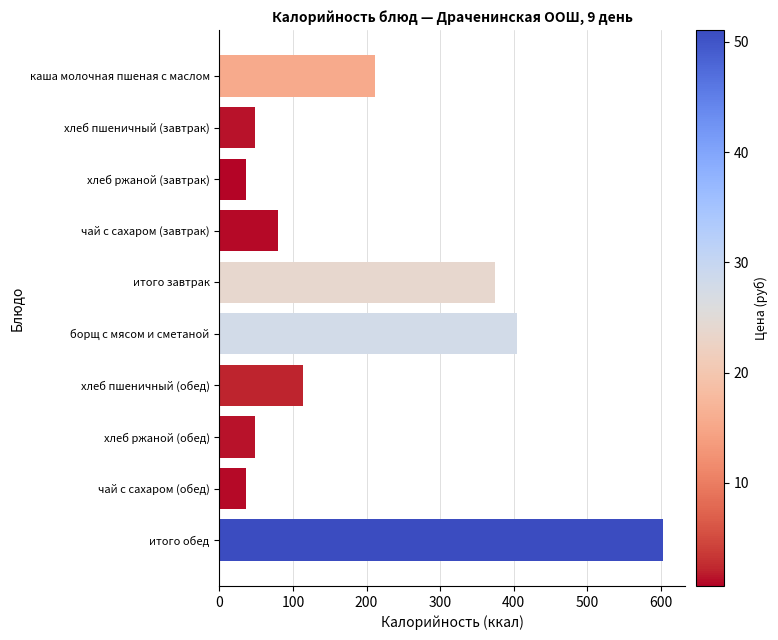

What is the sum of all values?

1955.6